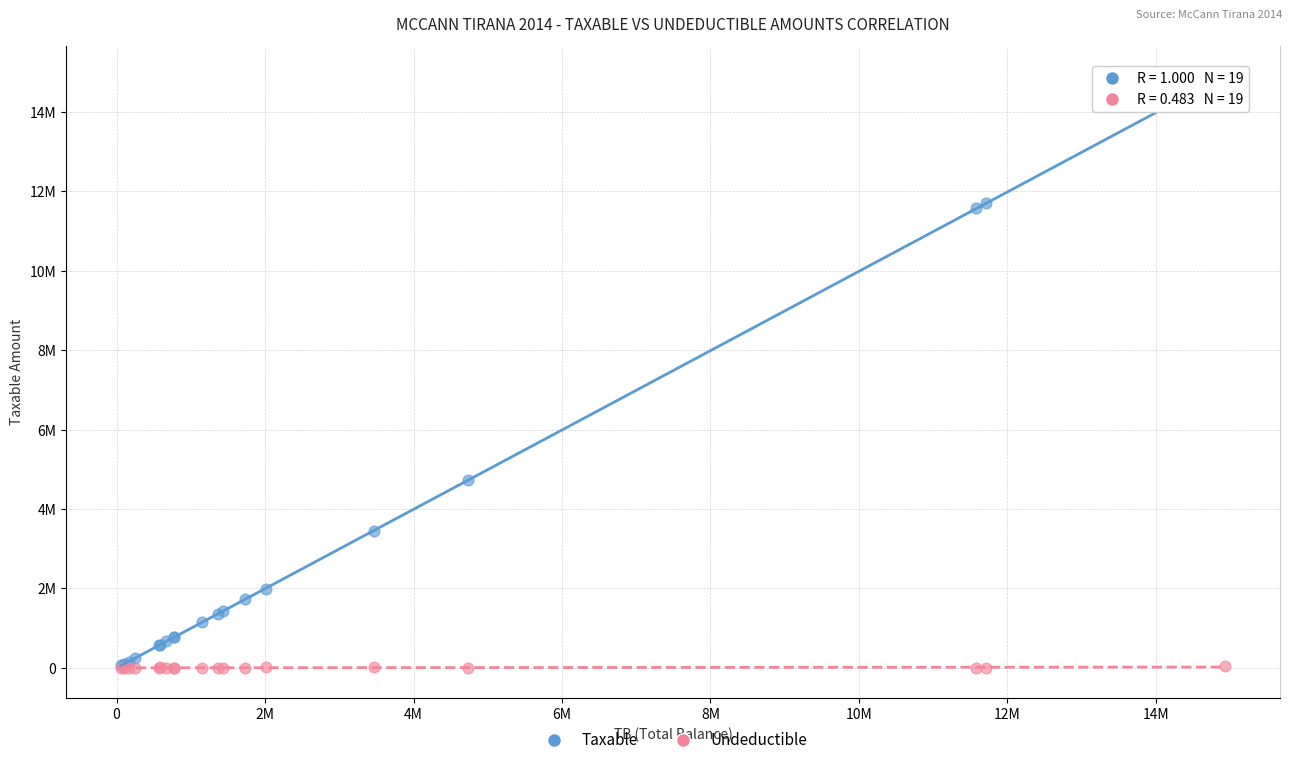

What are all the series names shown in the legend?

Taxable, Undeductible